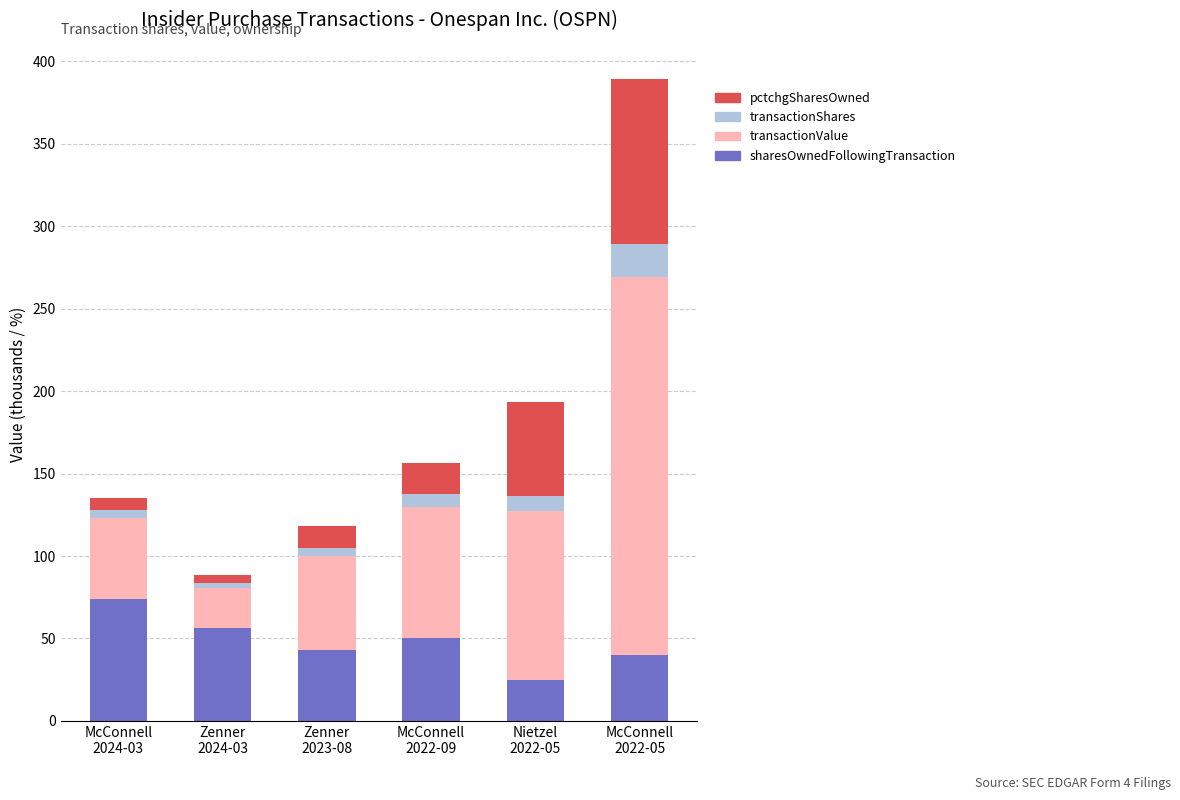

What is the minimum value for sharesOwnedFollowingTransaction?

24.8